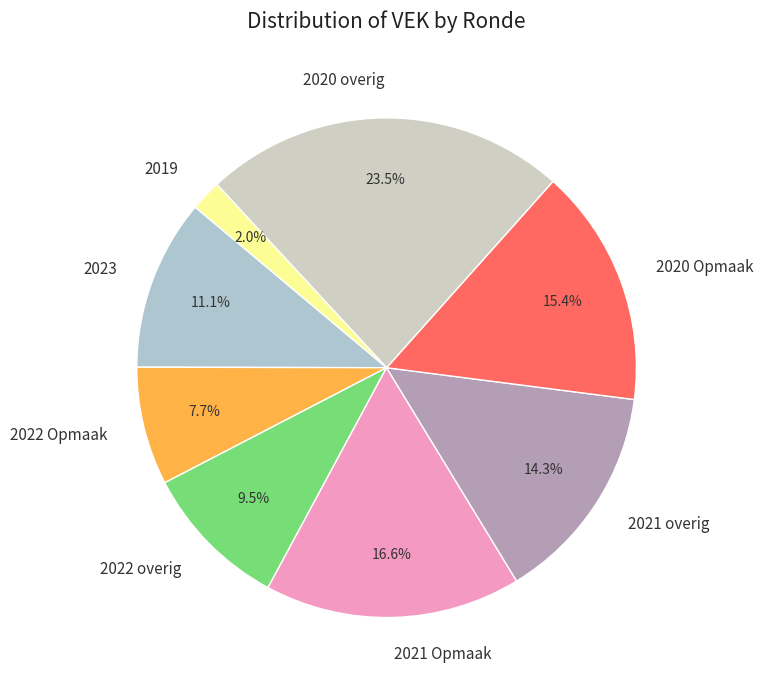

Does any single category account for the majority?

No